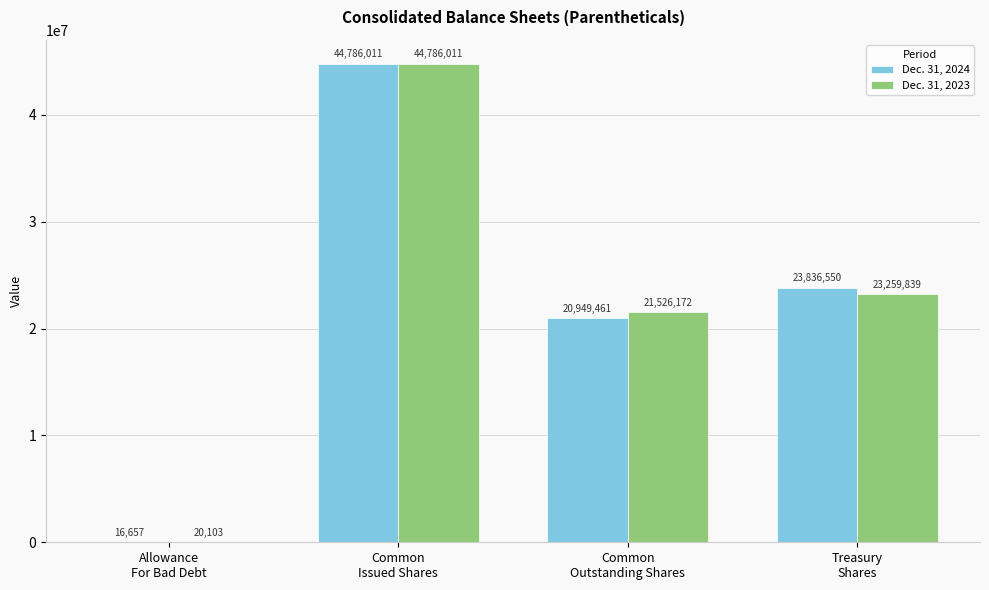

Reading left to right, transcribe all the data shown in this chart.

Dec. 31, 2024: 16657	44786011	20949461	23836550
Dec. 31, 2023: 20103	44786011	21526172	23259839